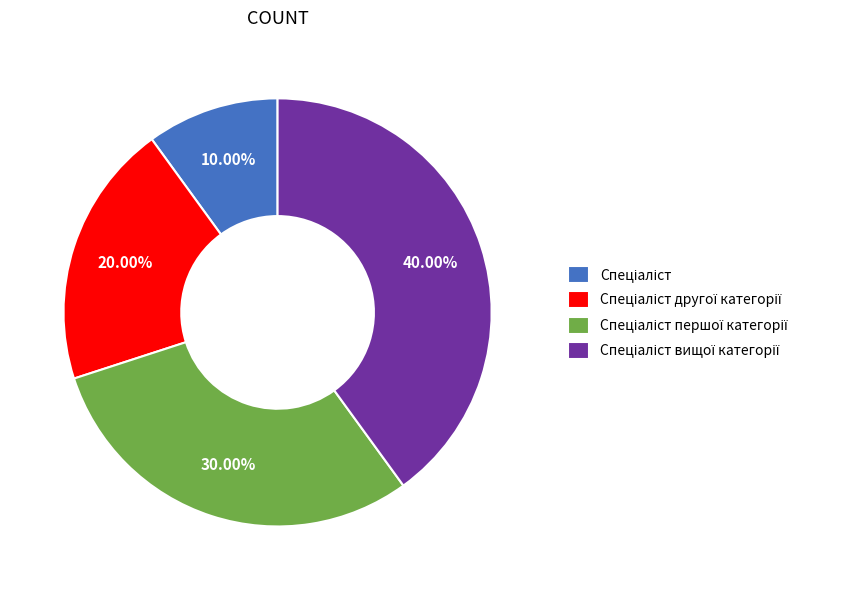

Count the number of slices in the pie.

4